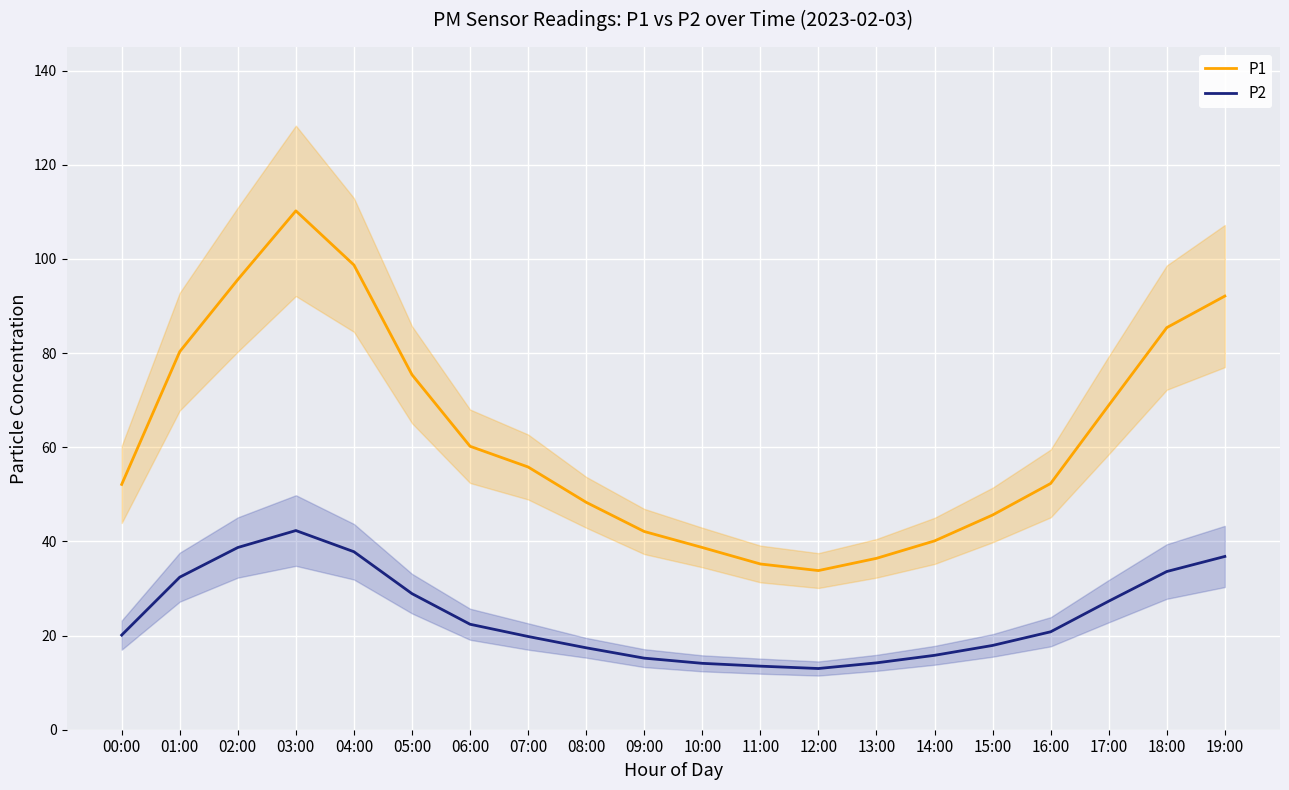

True or false: P2 and P1 intersect in this chart.

False